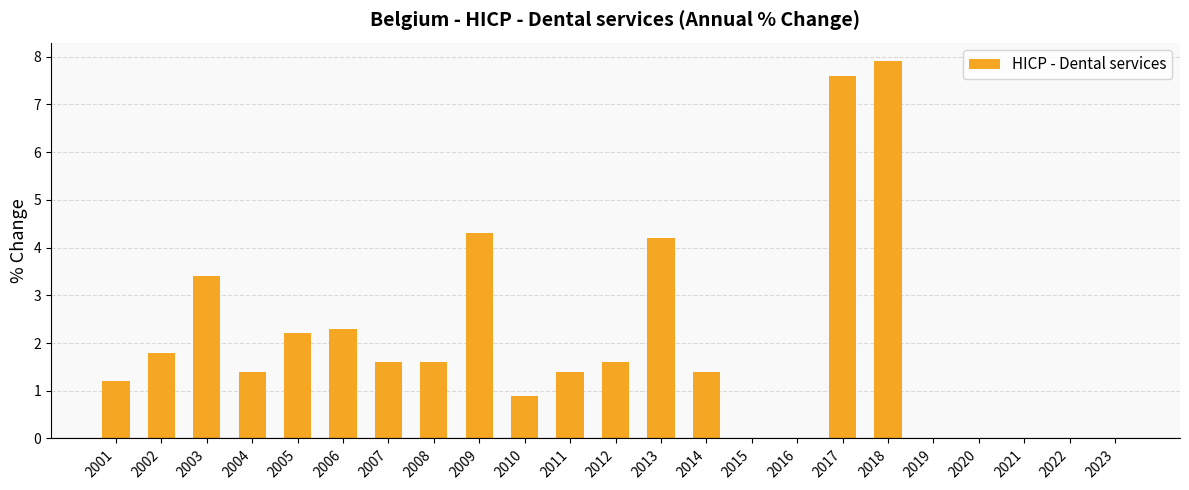

The value at 2007 is 1.6. True or false?

True